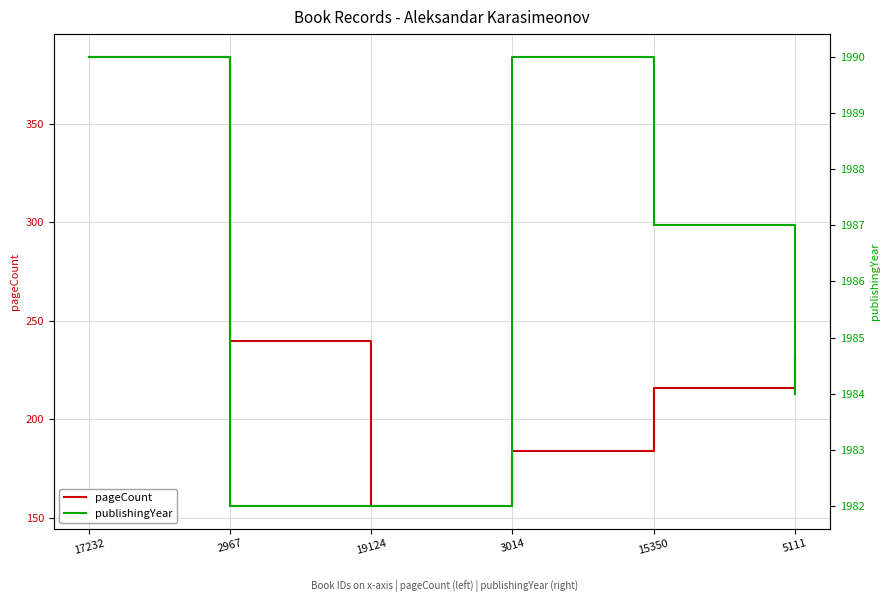

True or false: publishingYear and pageCount cross at least once.

False